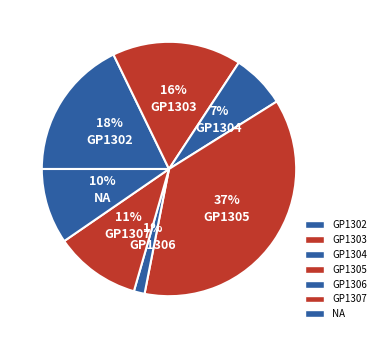

What percentage is the NA slice, to the nearest percent?

10%